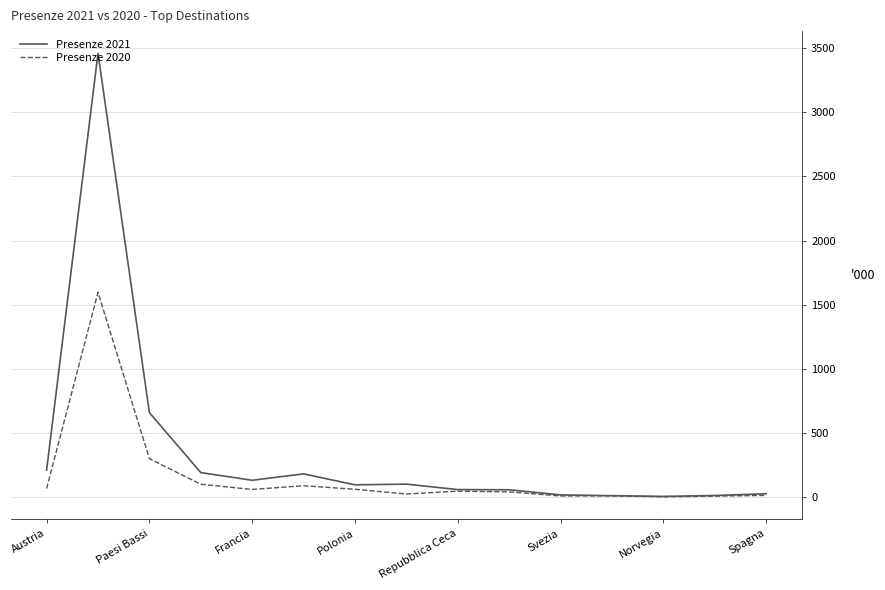

How many lines are shown in the chart?

2